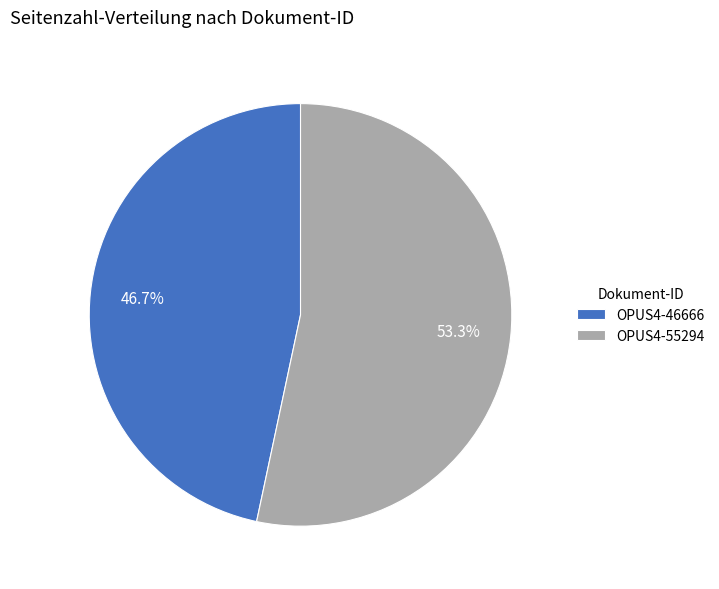

Rank the categories by value from highest to lowest.

OPUS4-55294, OPUS4-46666